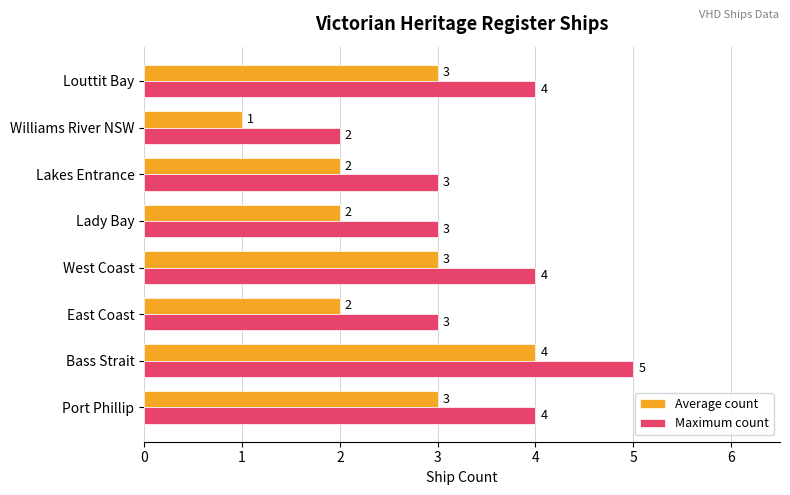

What are all the series names shown in the legend?

Average count, Maximum count